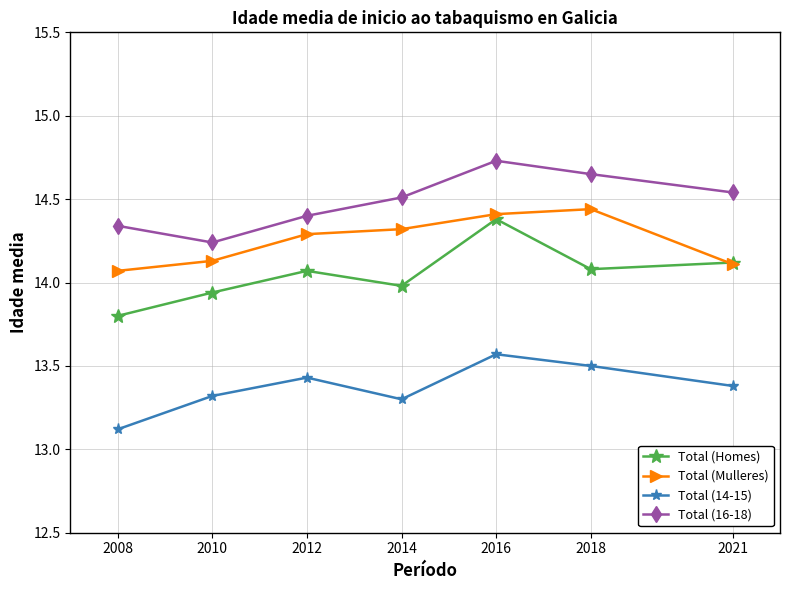

At which label does Total (Mulleres) reach its minimum?

2008